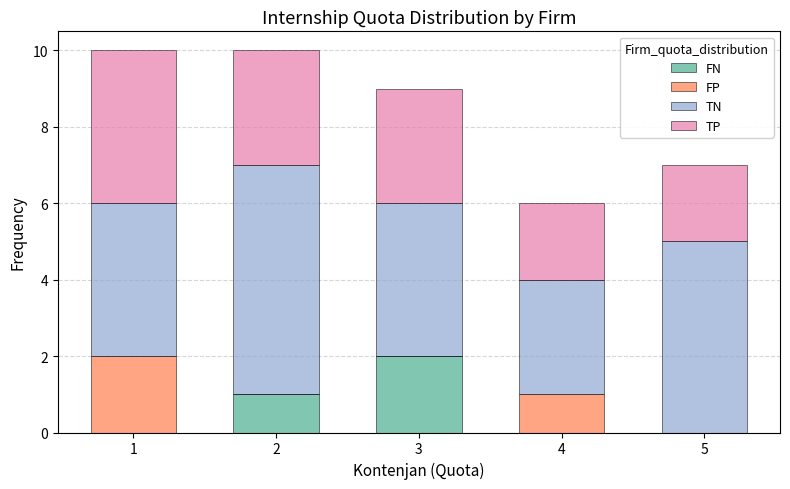

What is the total height of the stacked bar covering 2.5 to 3.5 on the x-axis? The values are not printed on the chart, so give them approximately, as read against the axis.

9